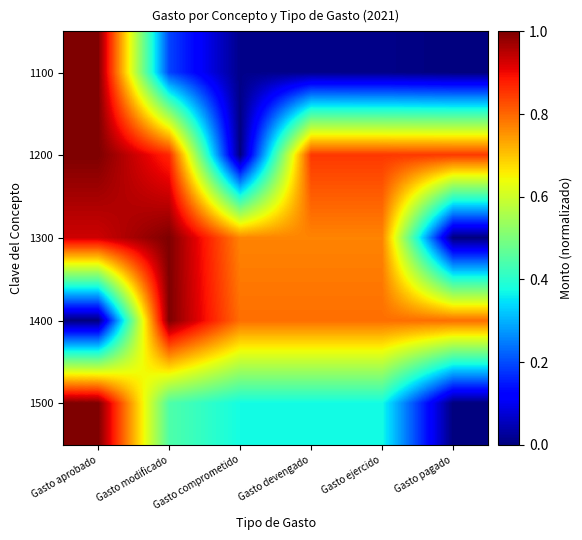

List the series in order of their peak value, lowest first.

1100, 1200, 1300, 1400, 1500